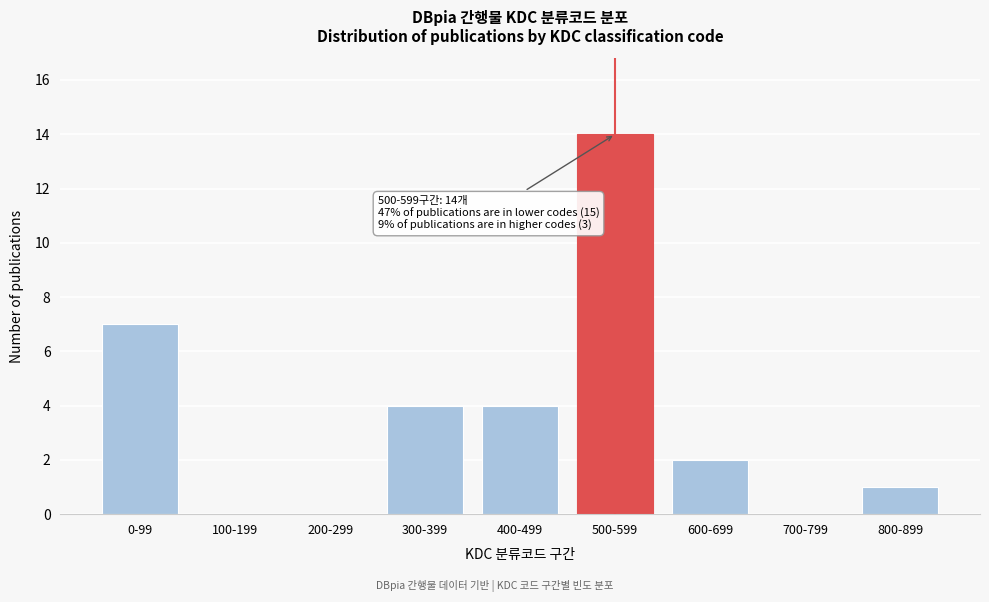

Reading left to right, transcribe all the data shown in this chart.

0-99=7	100-199=0	200-299=0	300-399=4	400-499=4	500-599=14	600-699=2	700-799=0	800-899=1